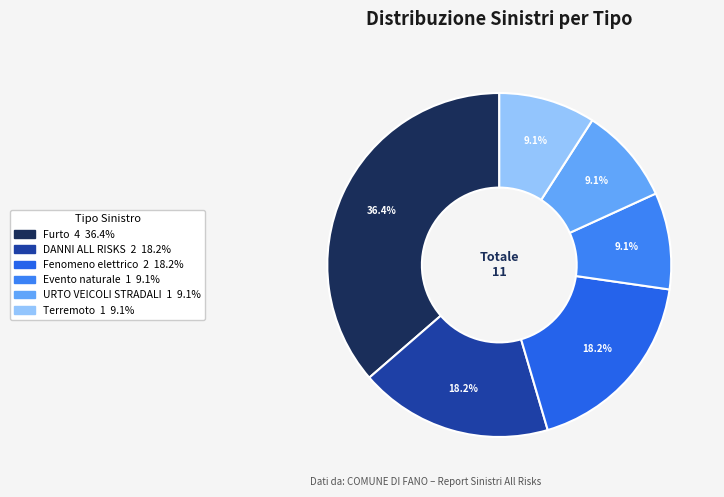

How many slices are in this pie chart?

6